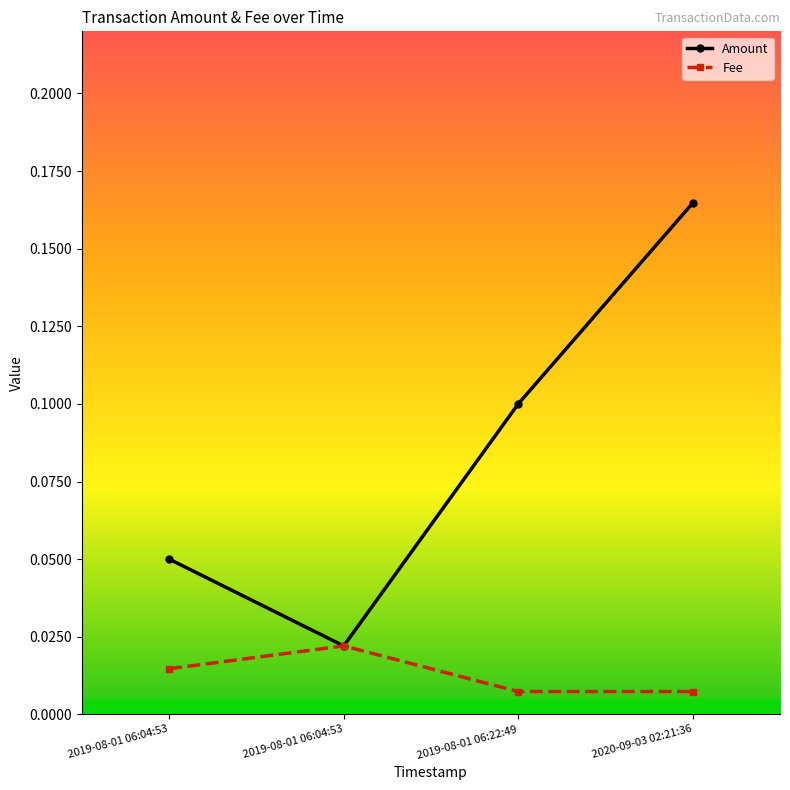

At which category is the sum across all series the highest?

2020-09-03 02:21:36